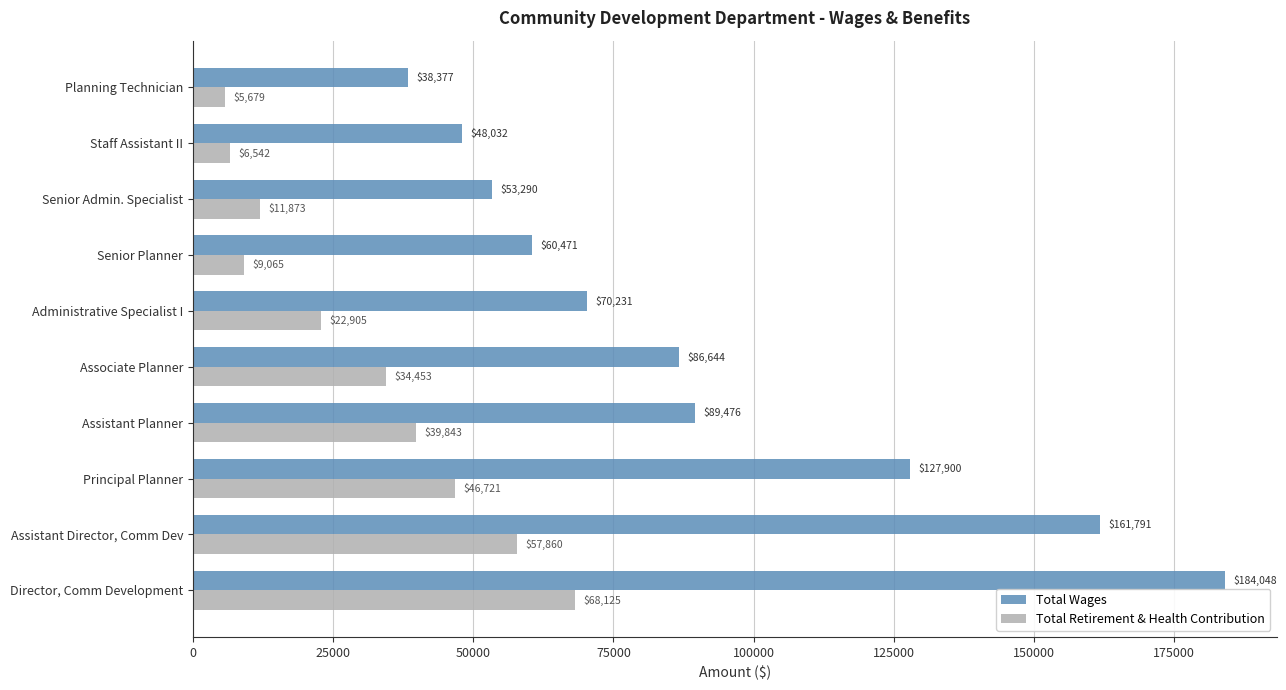

Is the value of Total Wages at Administrative Specialist I greater than the value of Total Retirement & Health Contribution at Associate Planner?

Yes